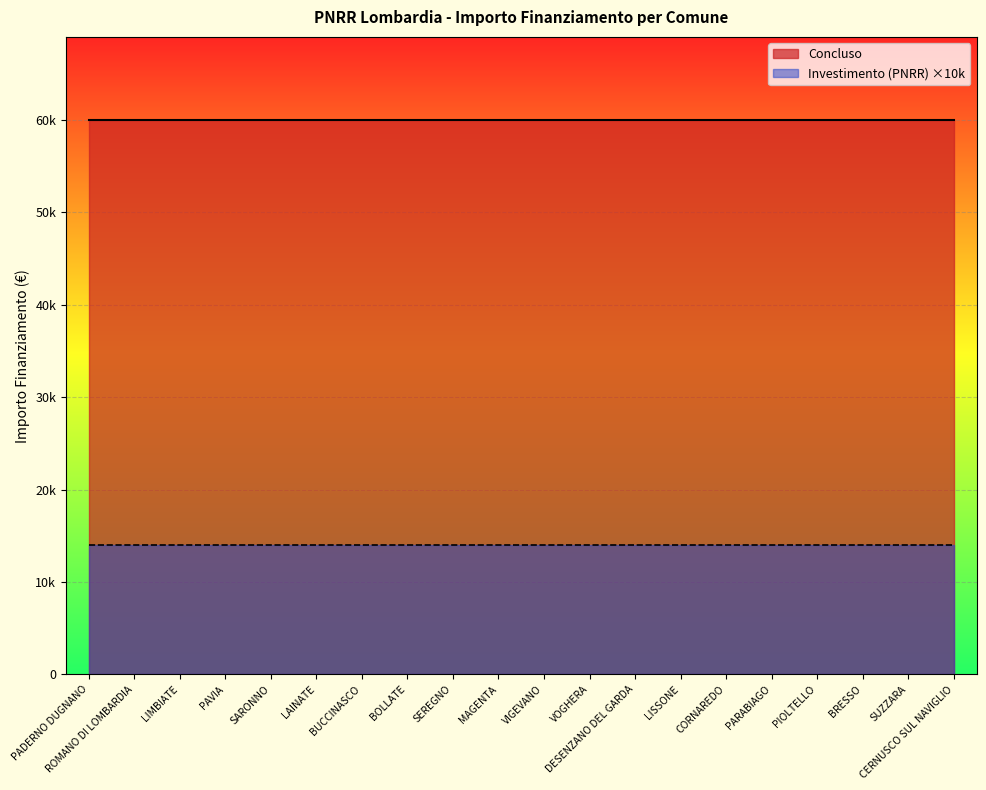

Which has a higher value, SARONNO or VIGEVANO?

SARONNO